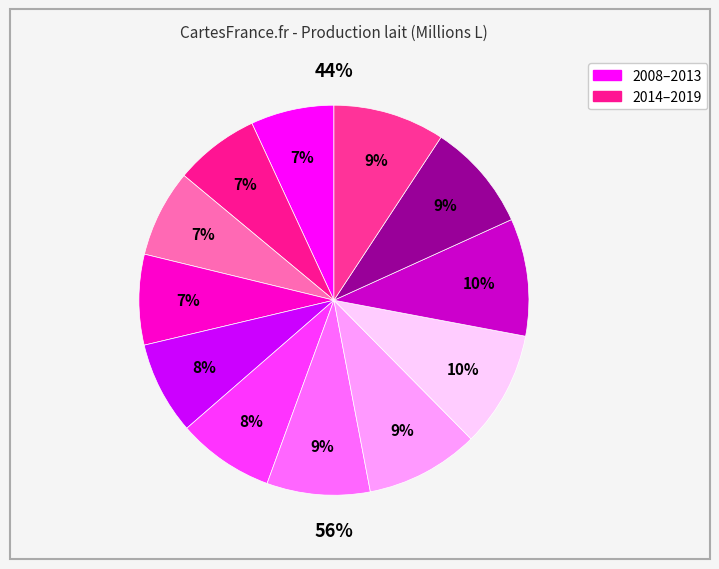

What percentage is the 2016 slice, to the nearest percent?

10%